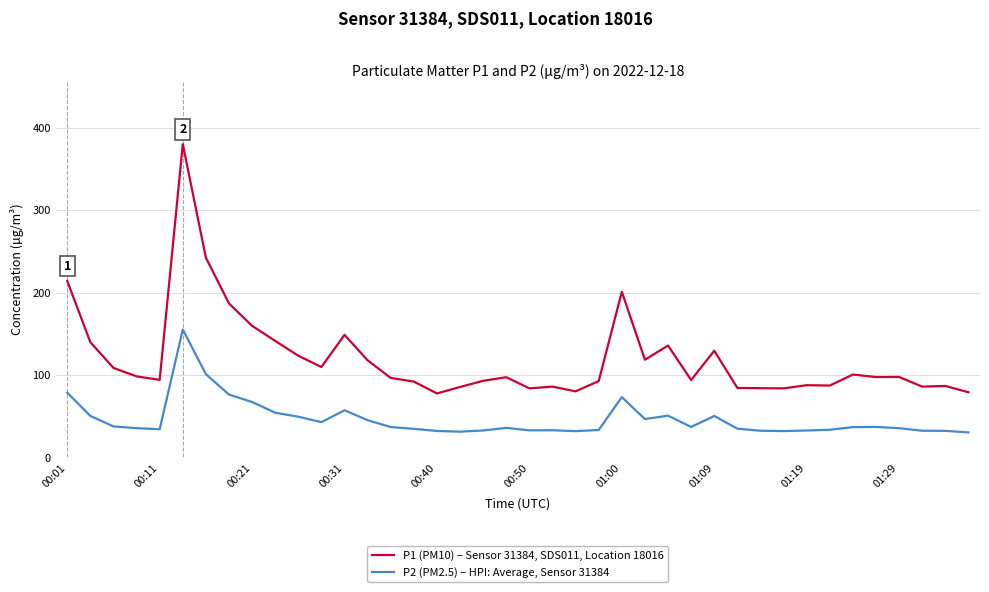

Which series has the widest spread of values?

P1 (PM10) – Sensor 31384, SDS011, Location 18016